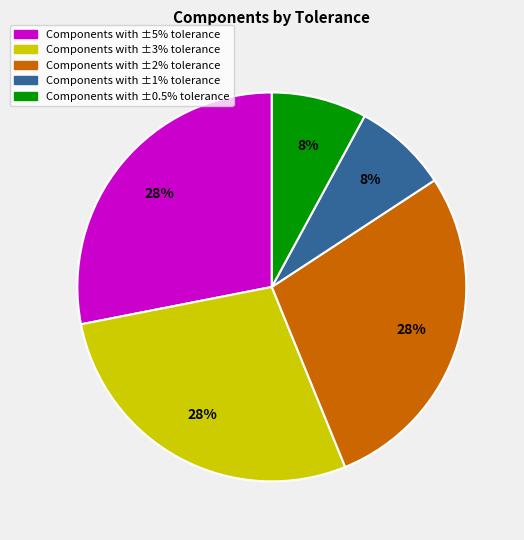

To the nearest percent, what is the difference between the largest and smallest slice percentages?

20%